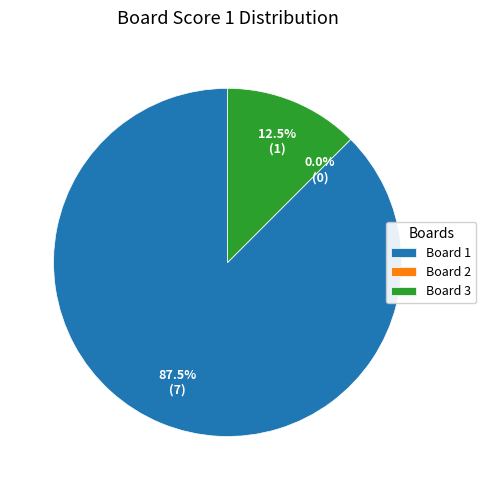

Rank the categories by value from lowest to highest.

Board 2, Board 3, Board 1